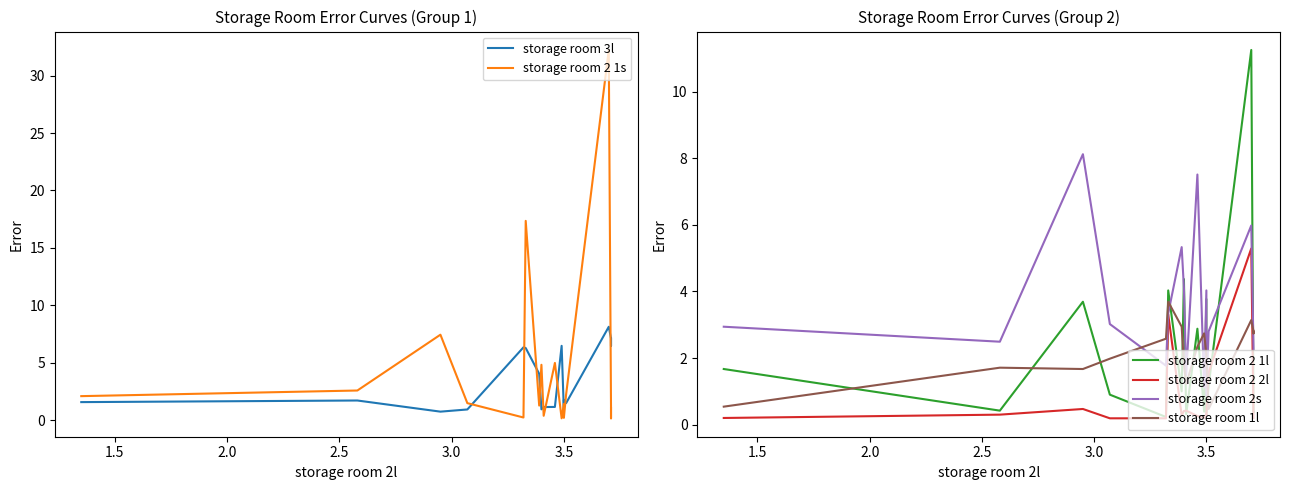

At how many categories does at least one series exceed 1?

20